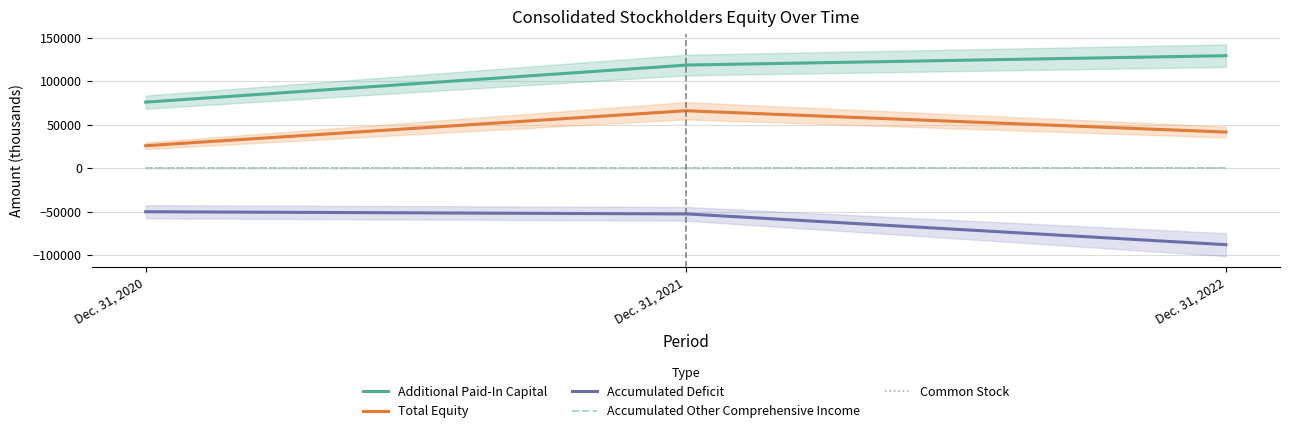

Where does the Total series first go above 41459?

Dec. 31, 2021